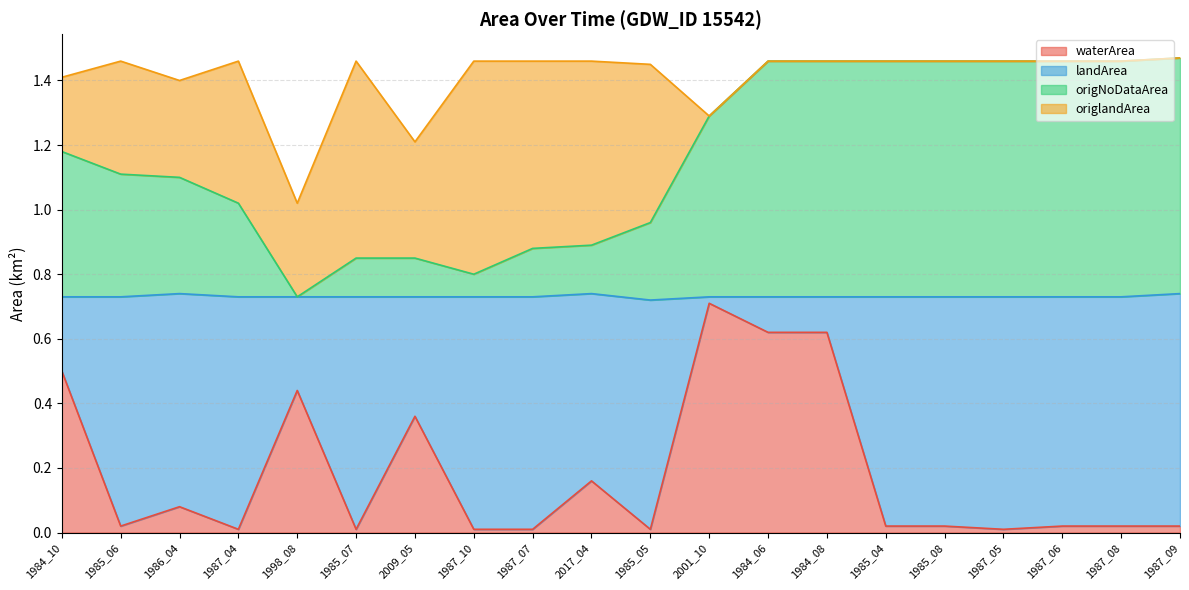

The waterArea series shows 0.8 at 1984_08. True or false?

False